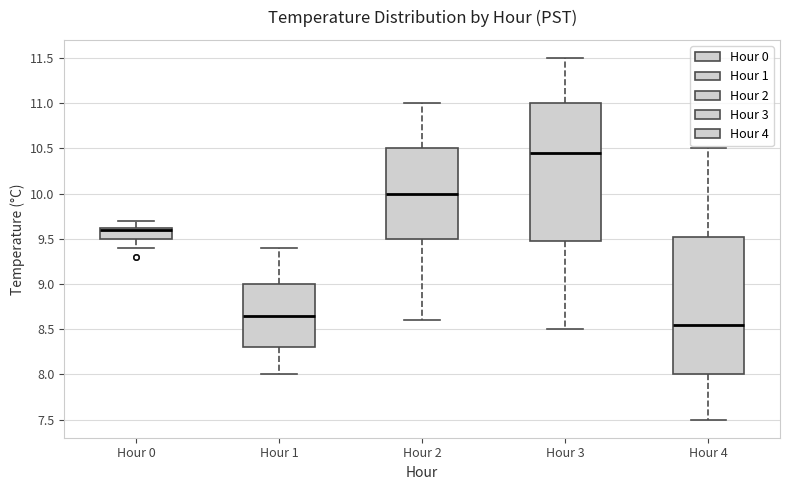

Which box has the lowest median line?

Hour 4